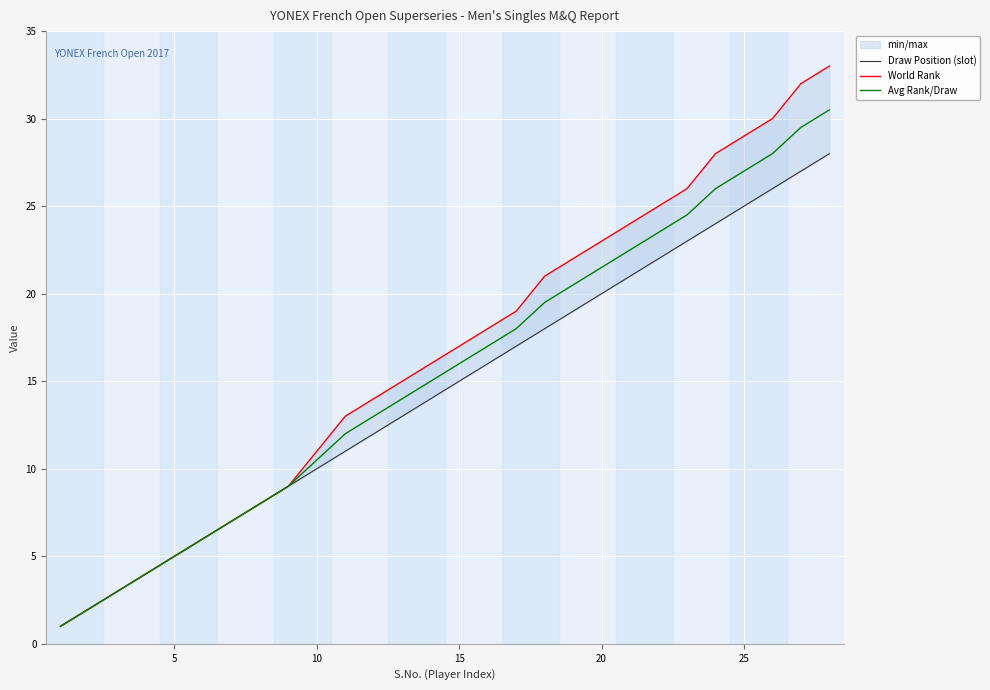

What is the highest value of the Avg Rank/Draw series?

30.5